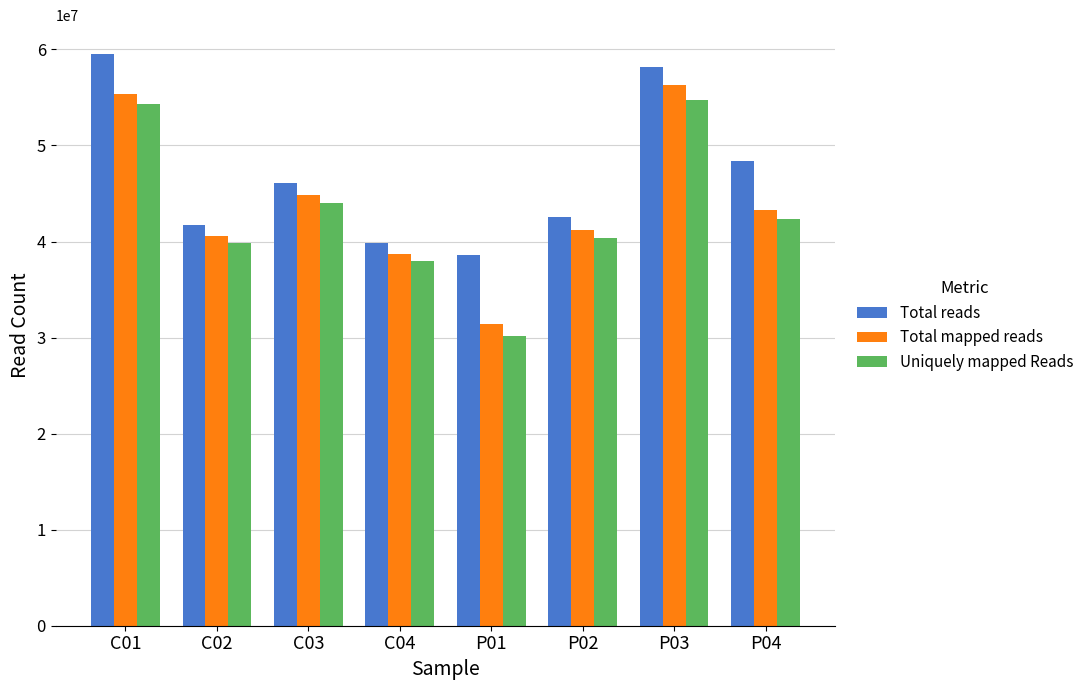

At C01, list the series in order from smallest to largest.

Uniquely mapped Reads, Total mapped reads, Total reads